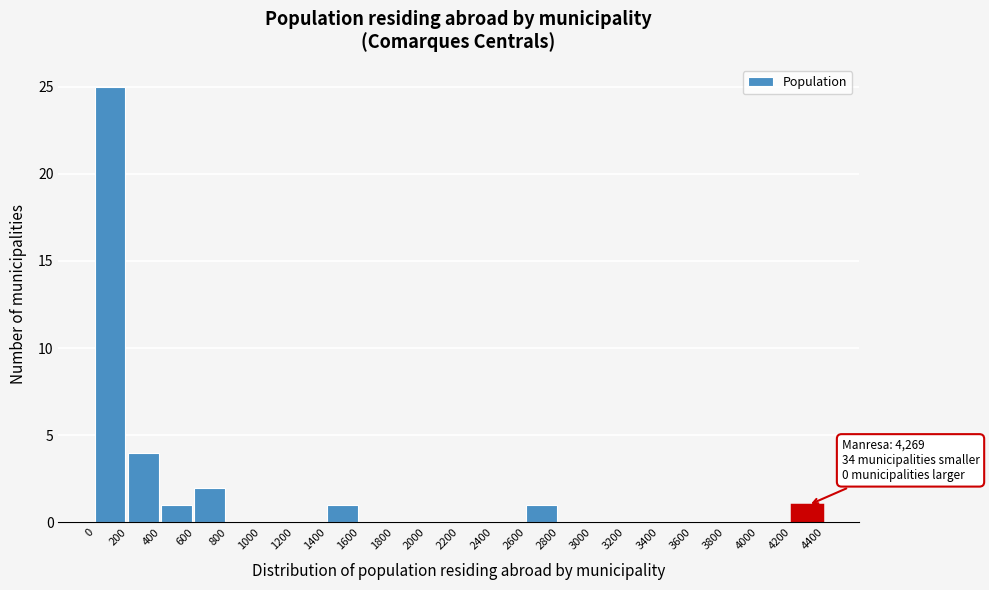

Which range on the x-axis has the tallest bar?

0 to 200